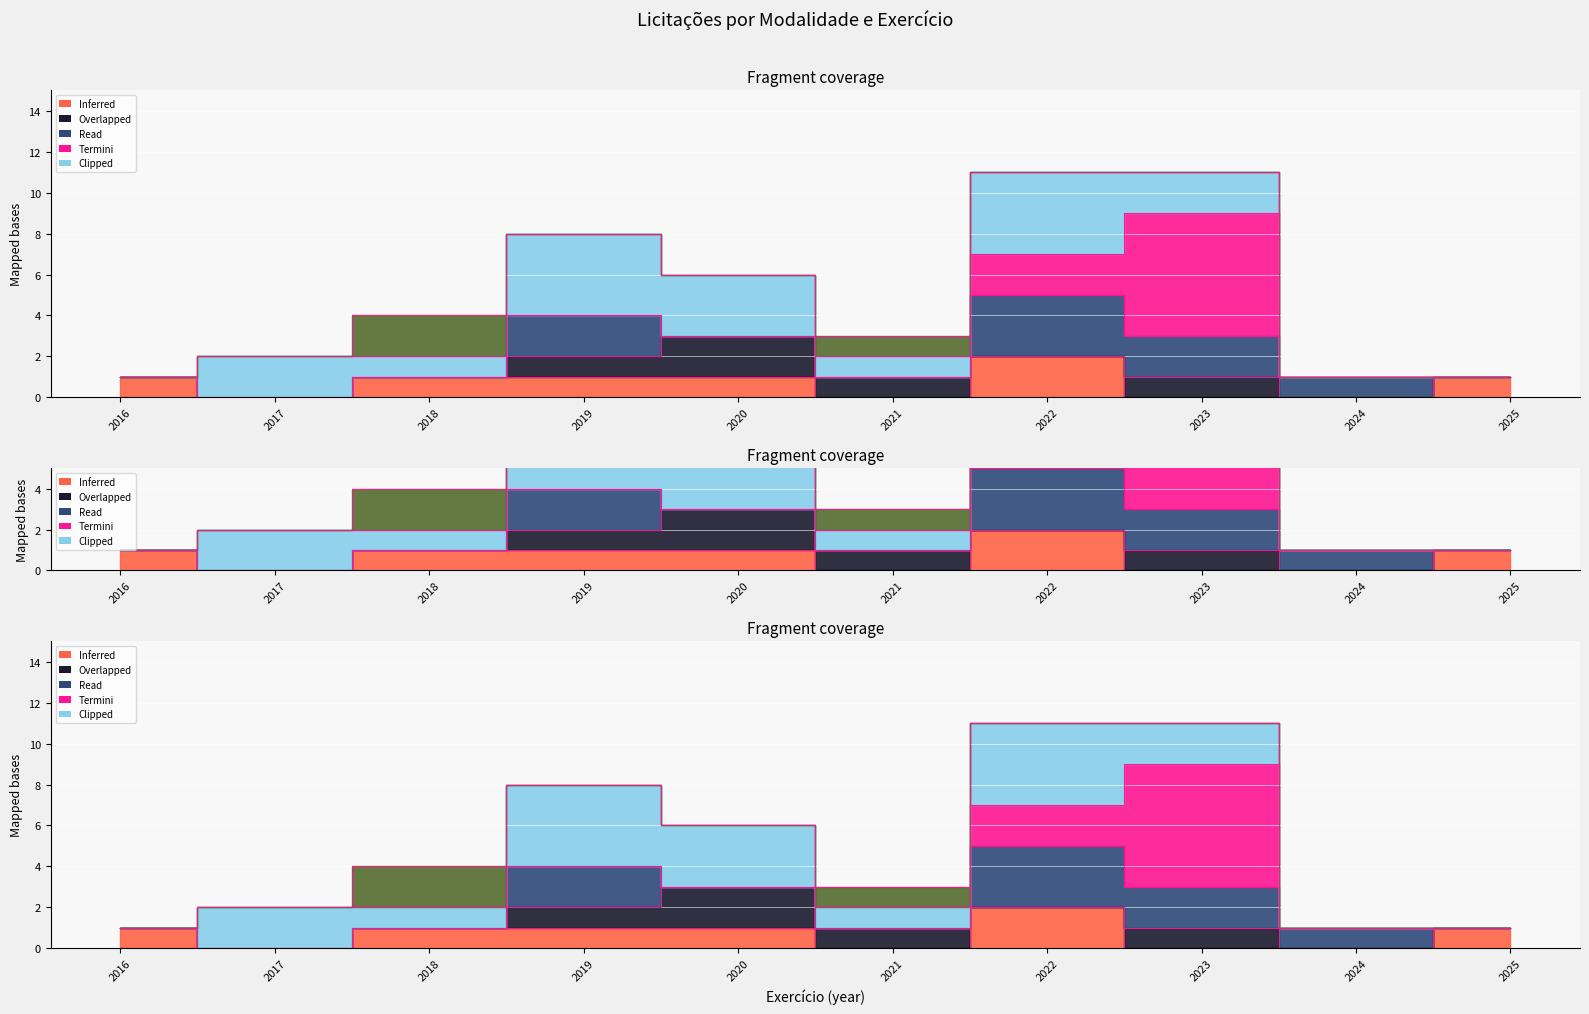

Which label corresponds to the smallest value in the chart?

2017